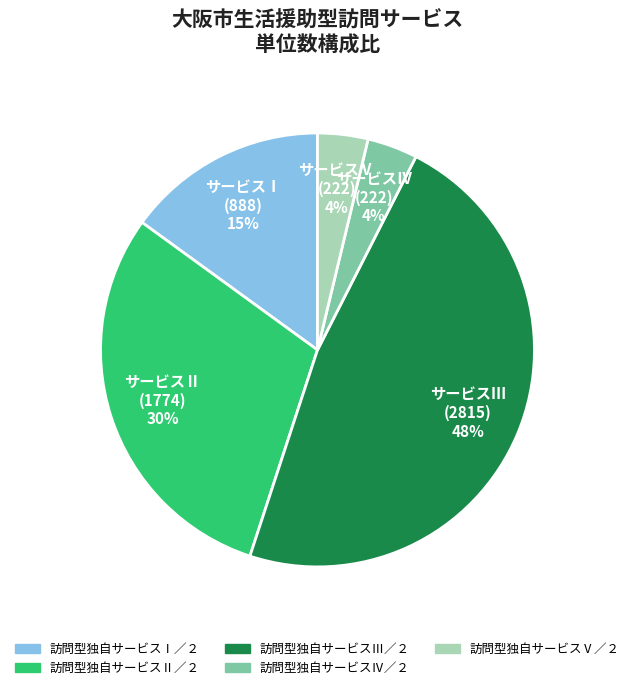

What is the largest slice in the pie chart?

サービスⅢ (2815) 48%